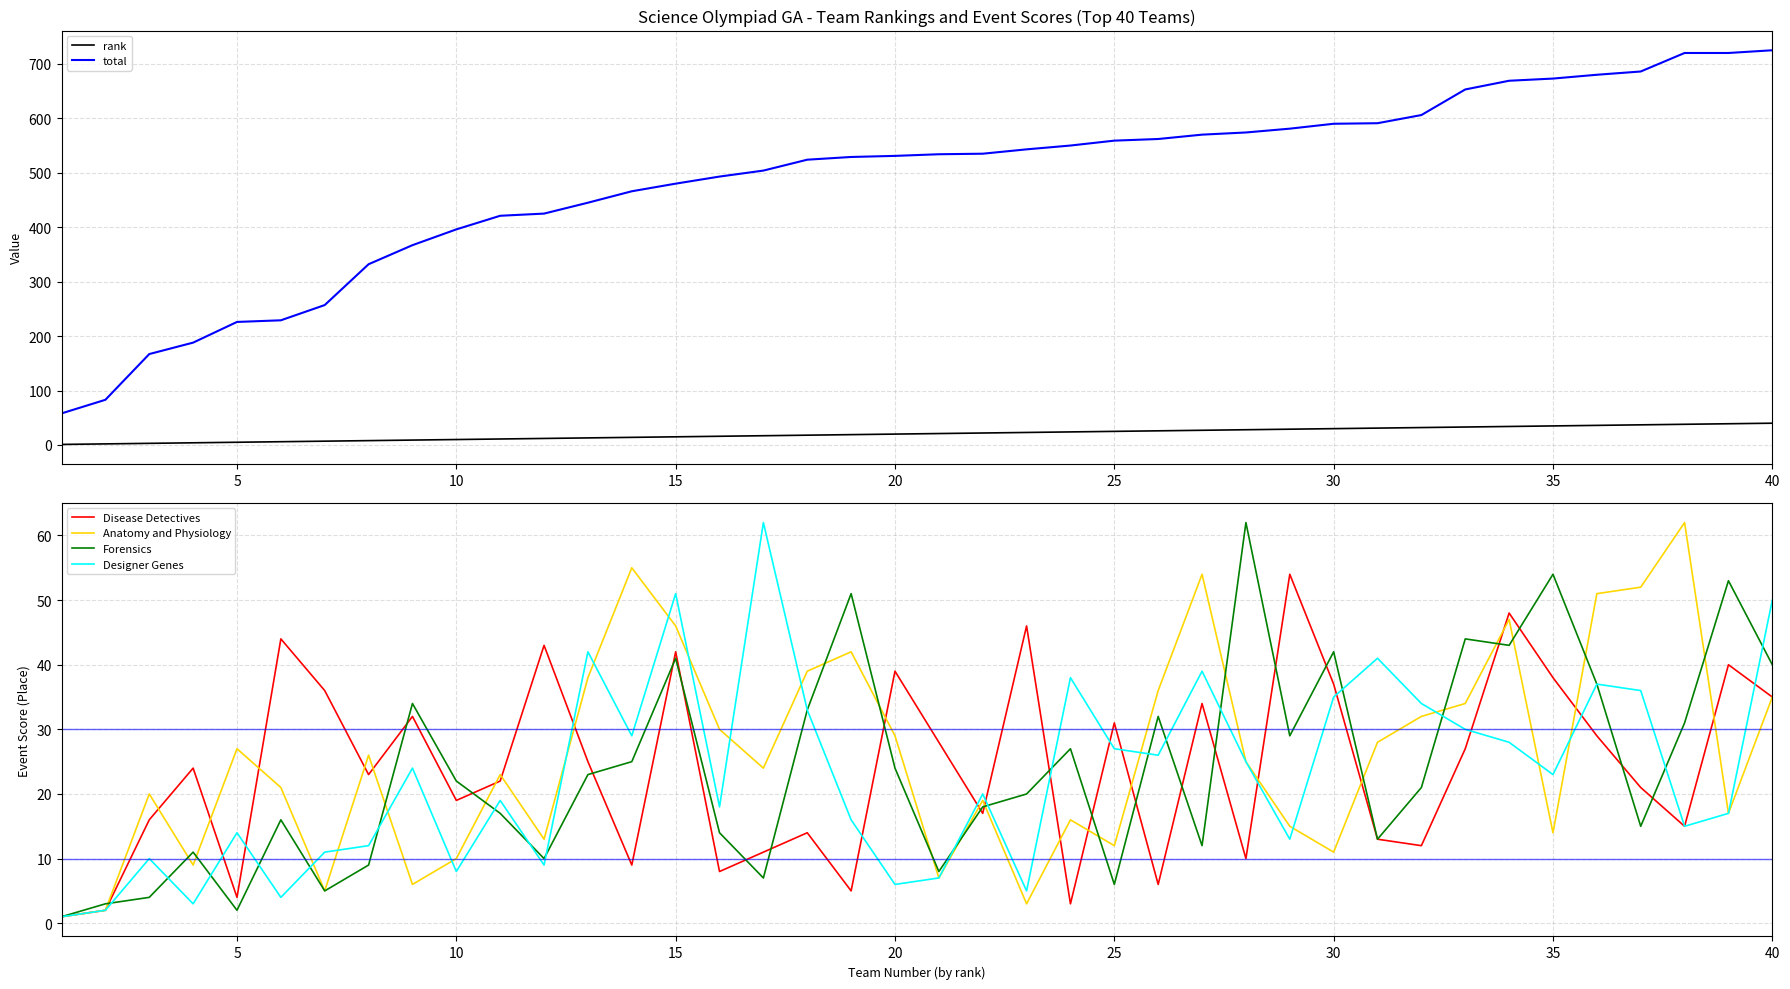

Rank the series by their maximum value, from lowest to highest.

rank, Disease Detectives, Anatomy and Physiology, Forensics, Designer Genes, total